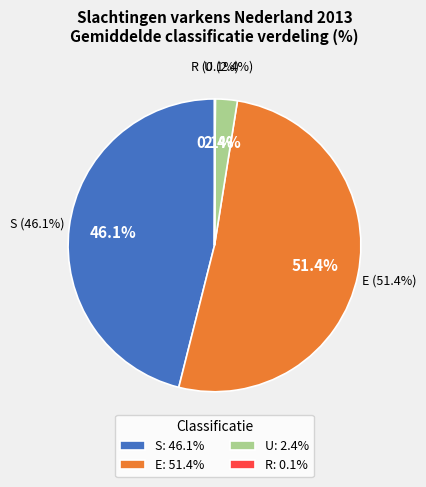

Does 7 represent more than half of the total?

No